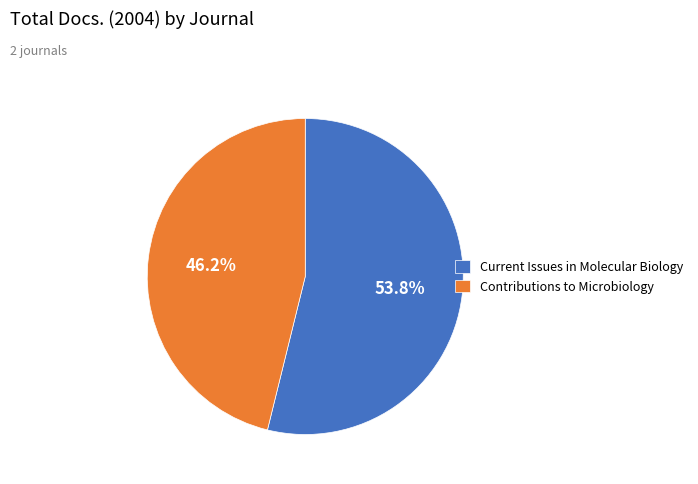

What is the ratio of the value at Current Issues in Molecular Biology to the value at Contributions to Microbiology?

1.2